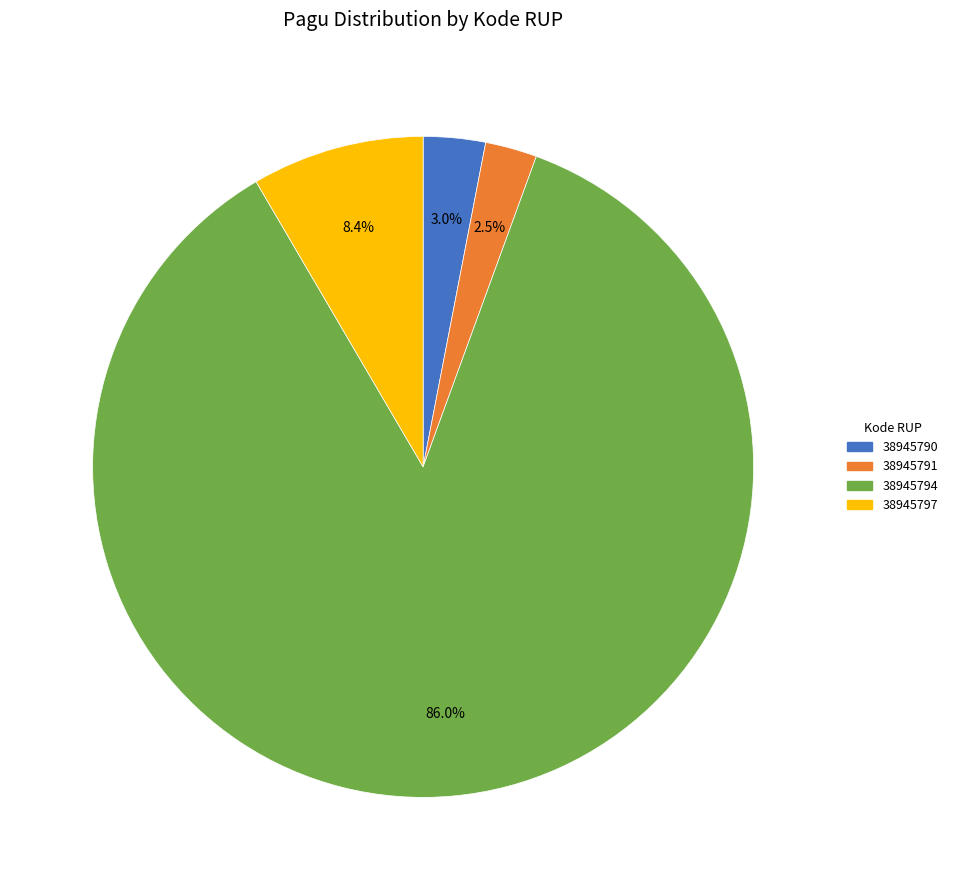

Which category has the smallest portion of the pie?

38945791